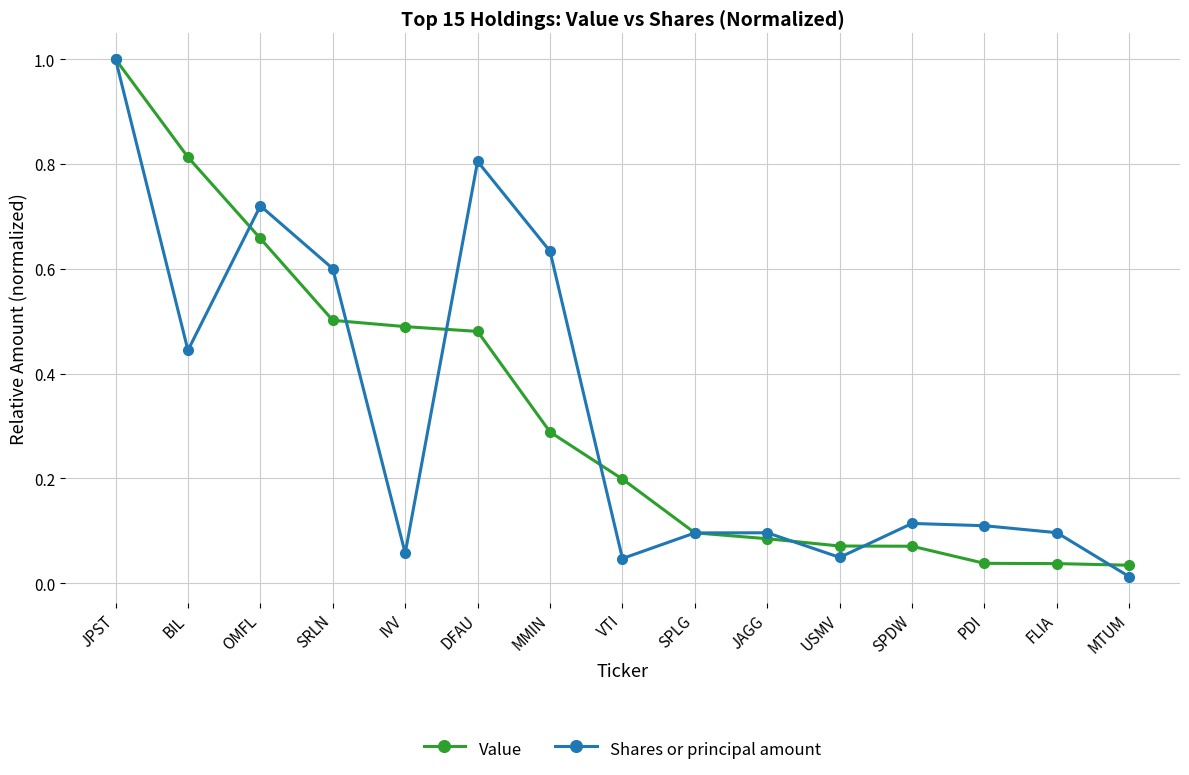

Which series ends up on top after the final intersection of Shares or principal amount and Value?

Value